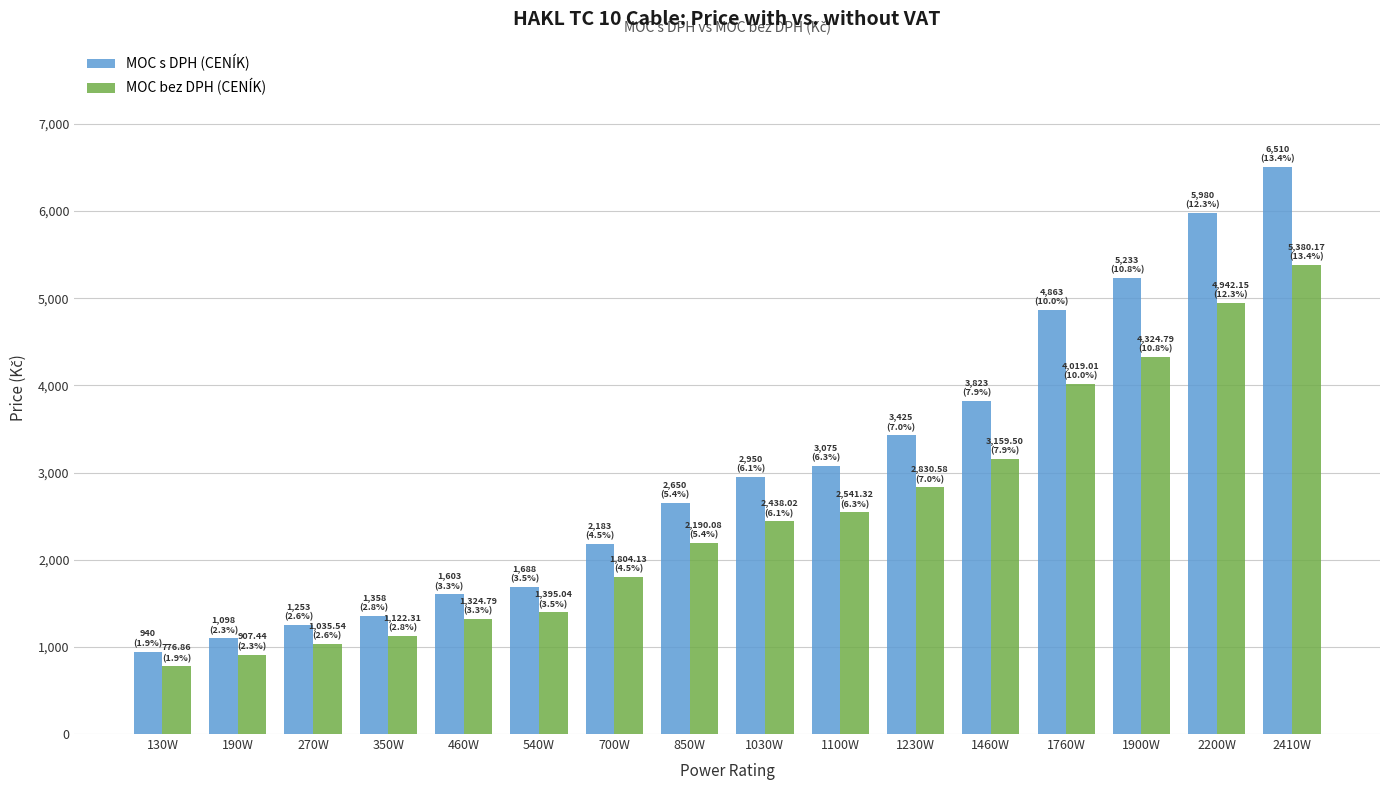

Which label corresponds to the smallest value in the chart?

130W